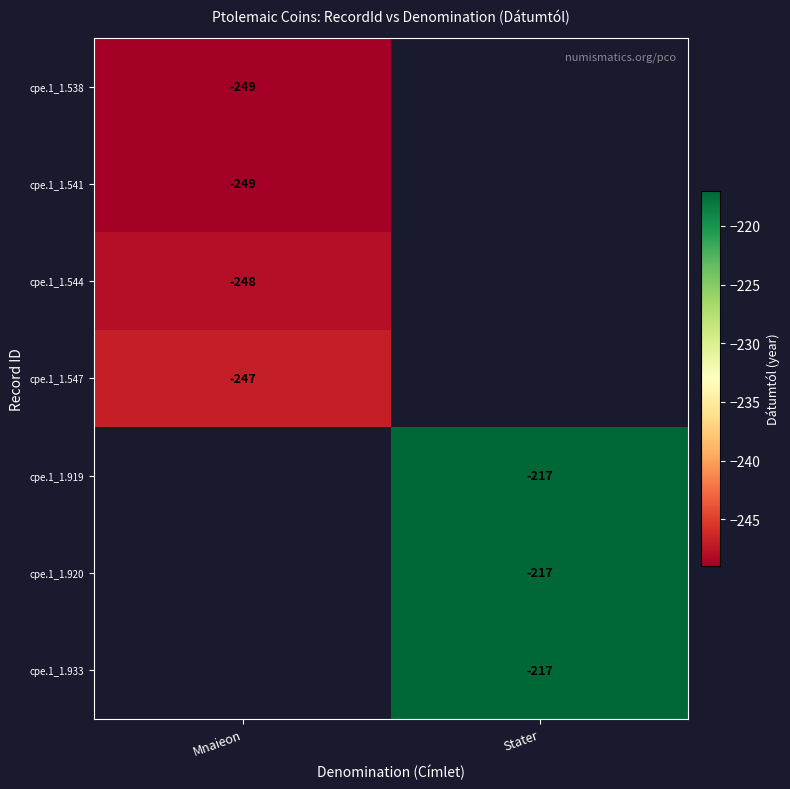

The value of cpe.1_1.538 at Mnaieon is -387.5. True or false?

False